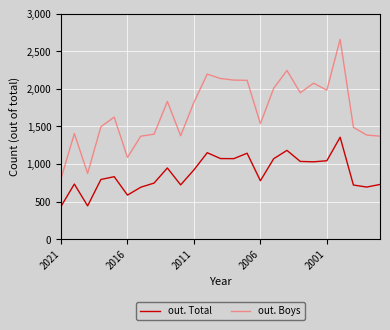

List the series in order of their overall mean, highest first.

out. Boys, out. Total